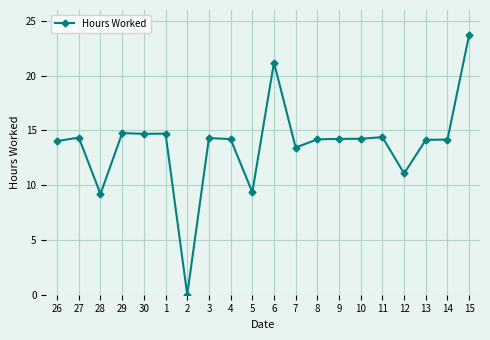

What is the average value?

13.7